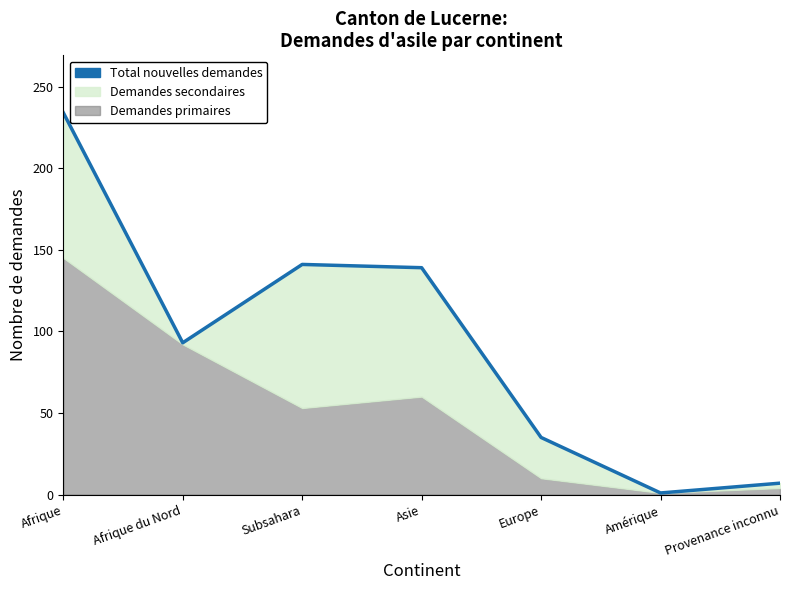

True or false: there are more than 2 points higher than both neighbors.

False